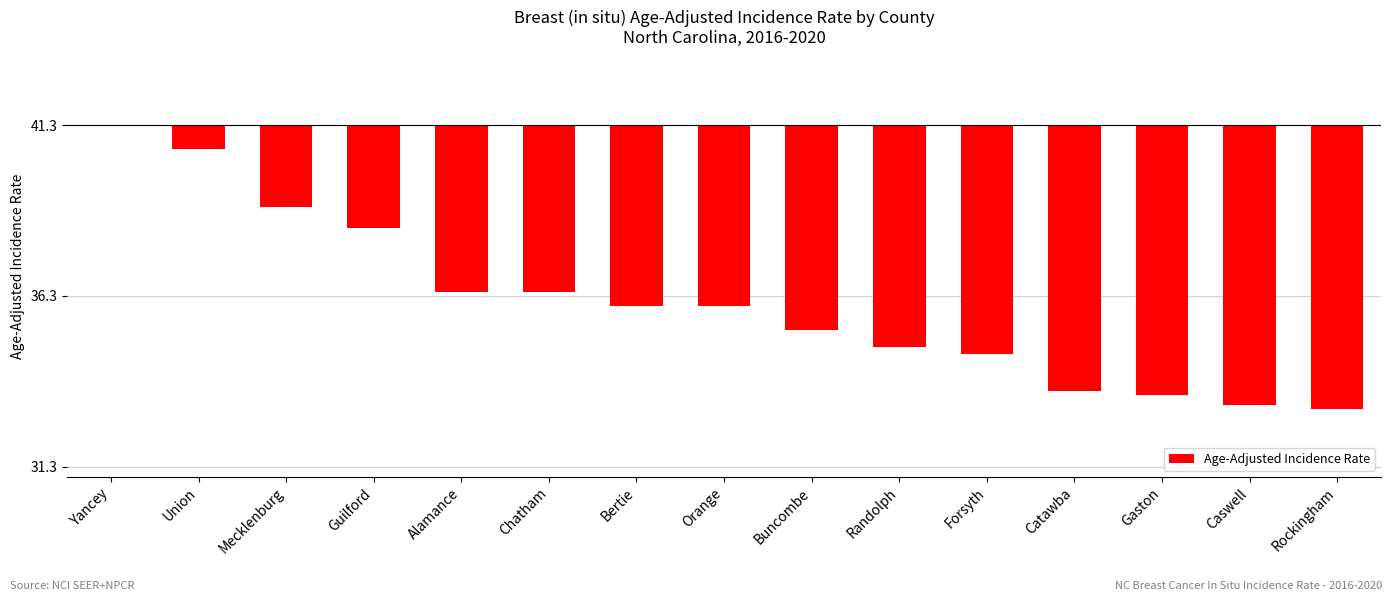

Read the value at Randolph.

-6.5